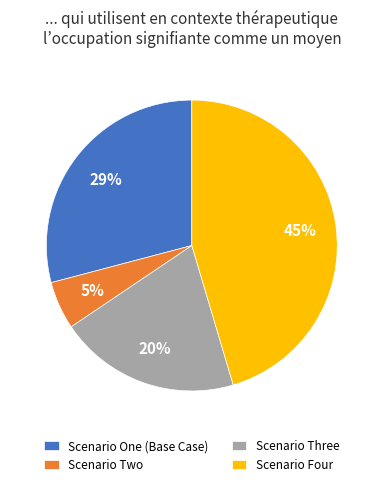

To the nearest percent, what percentage of the pie is Scenario Three?

20%